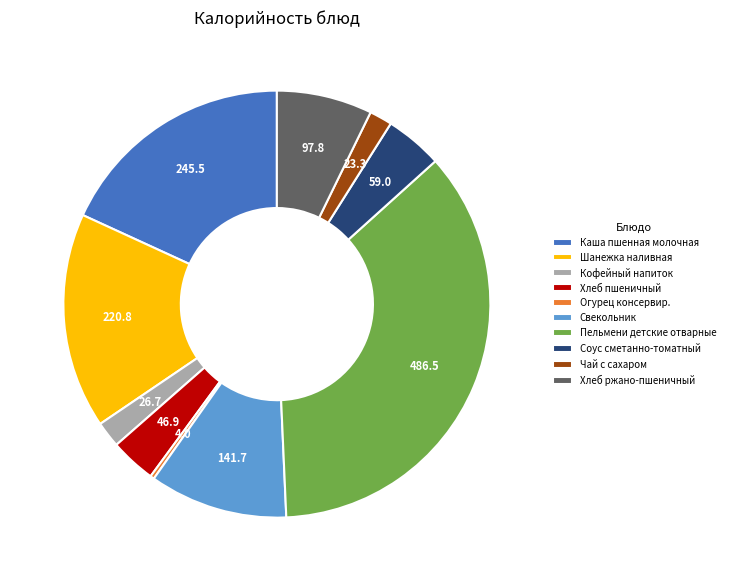

Approximately how many times larger is the value at Чай с сахаром compared to Хлеб пшеничный?

0.5